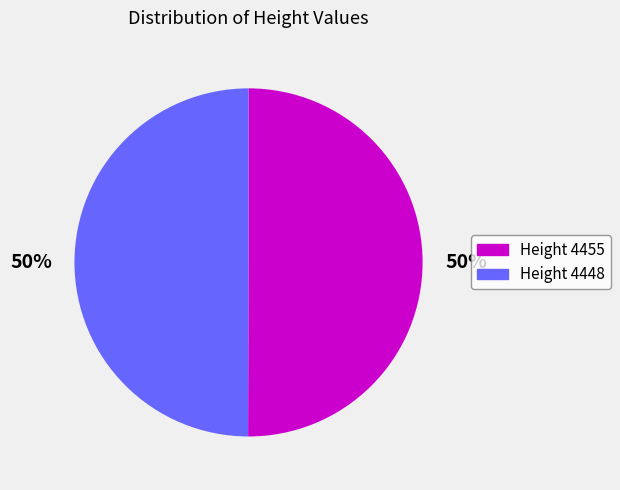

How many slices are in this pie chart?

2